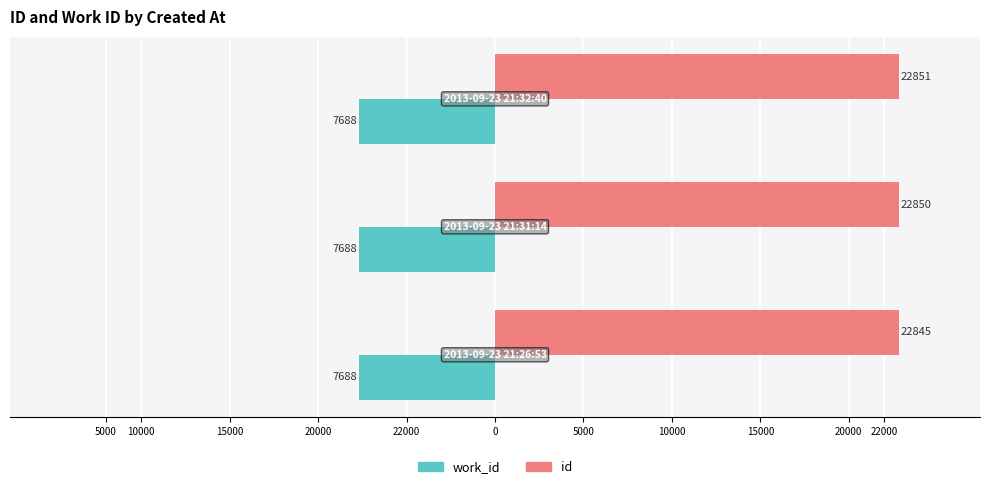

Which series has the largest total across all categories?

id